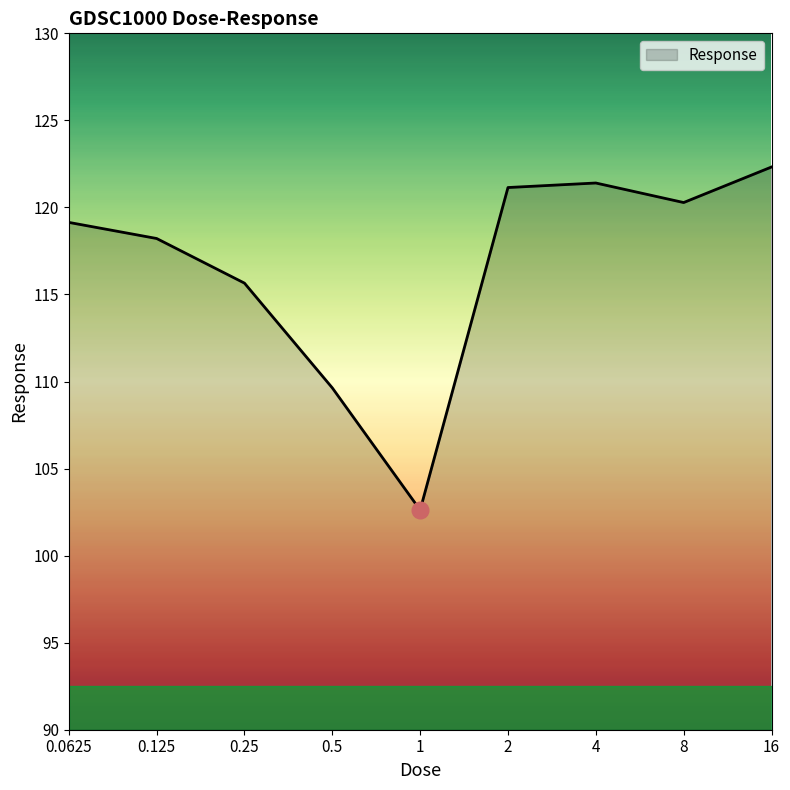

What is the difference between the maximum and second lowest values?

12.7